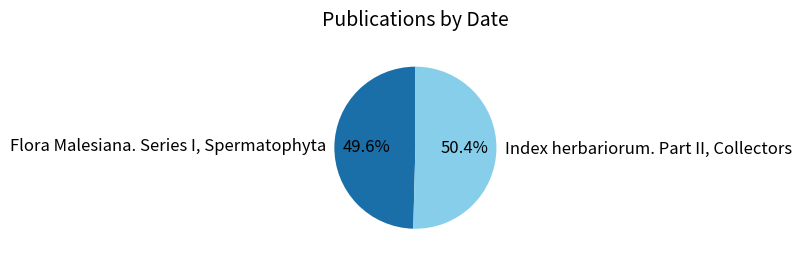

True or false: Index herbariorum. Part II, Collectors accounts for 50% of the total.

True